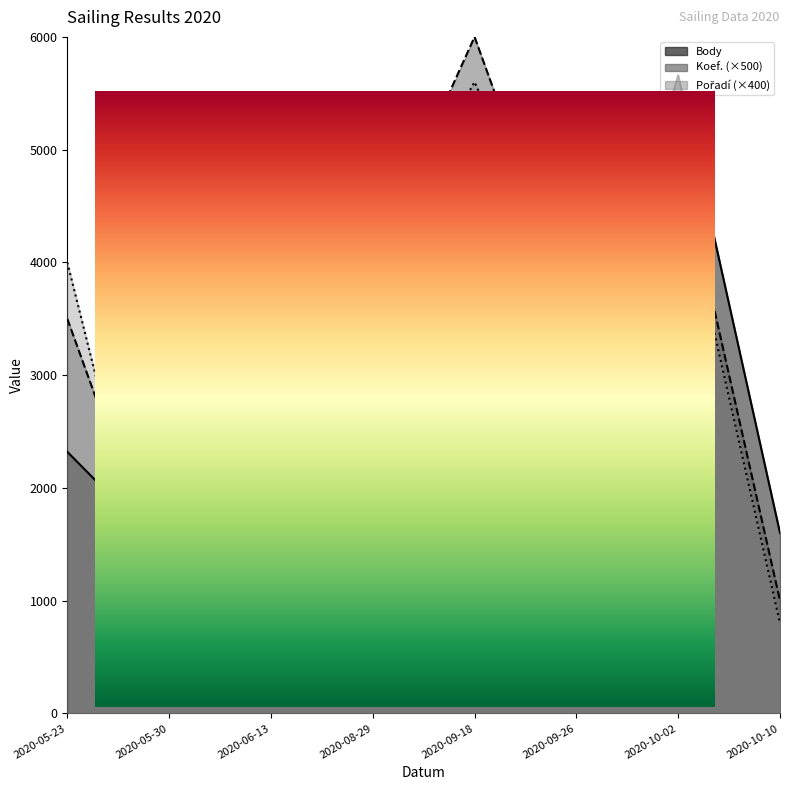

At which label does Body first exceed 2456?

2020-10-02